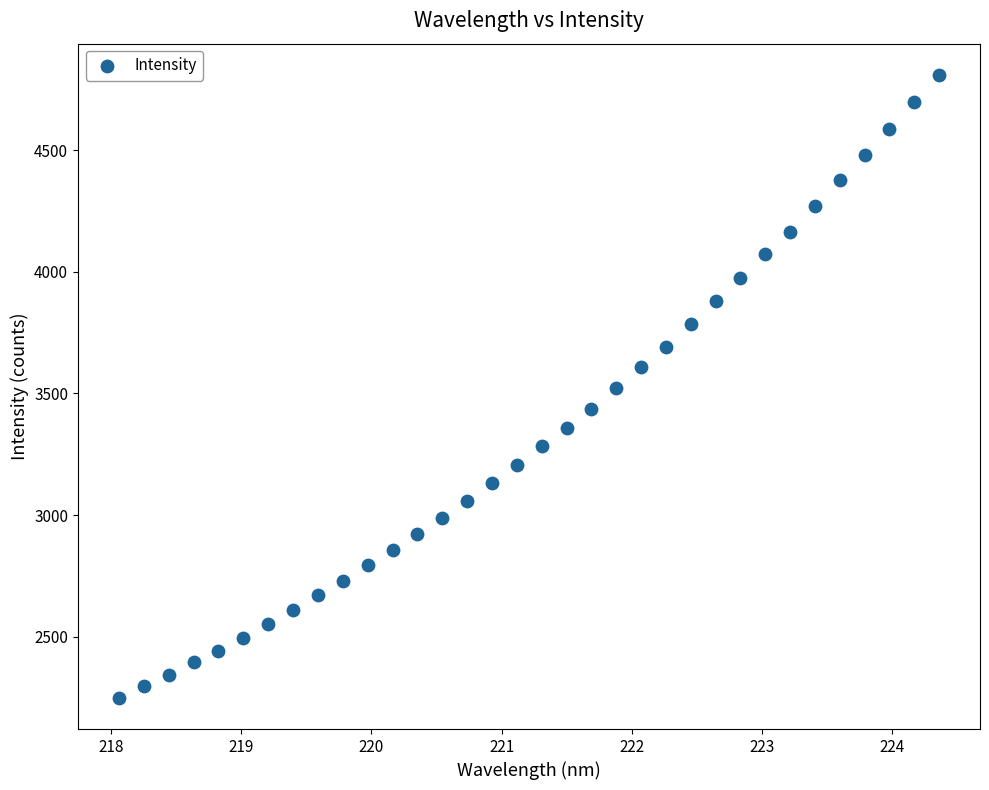

What is the range of Y values (max minus min)?

2560.9